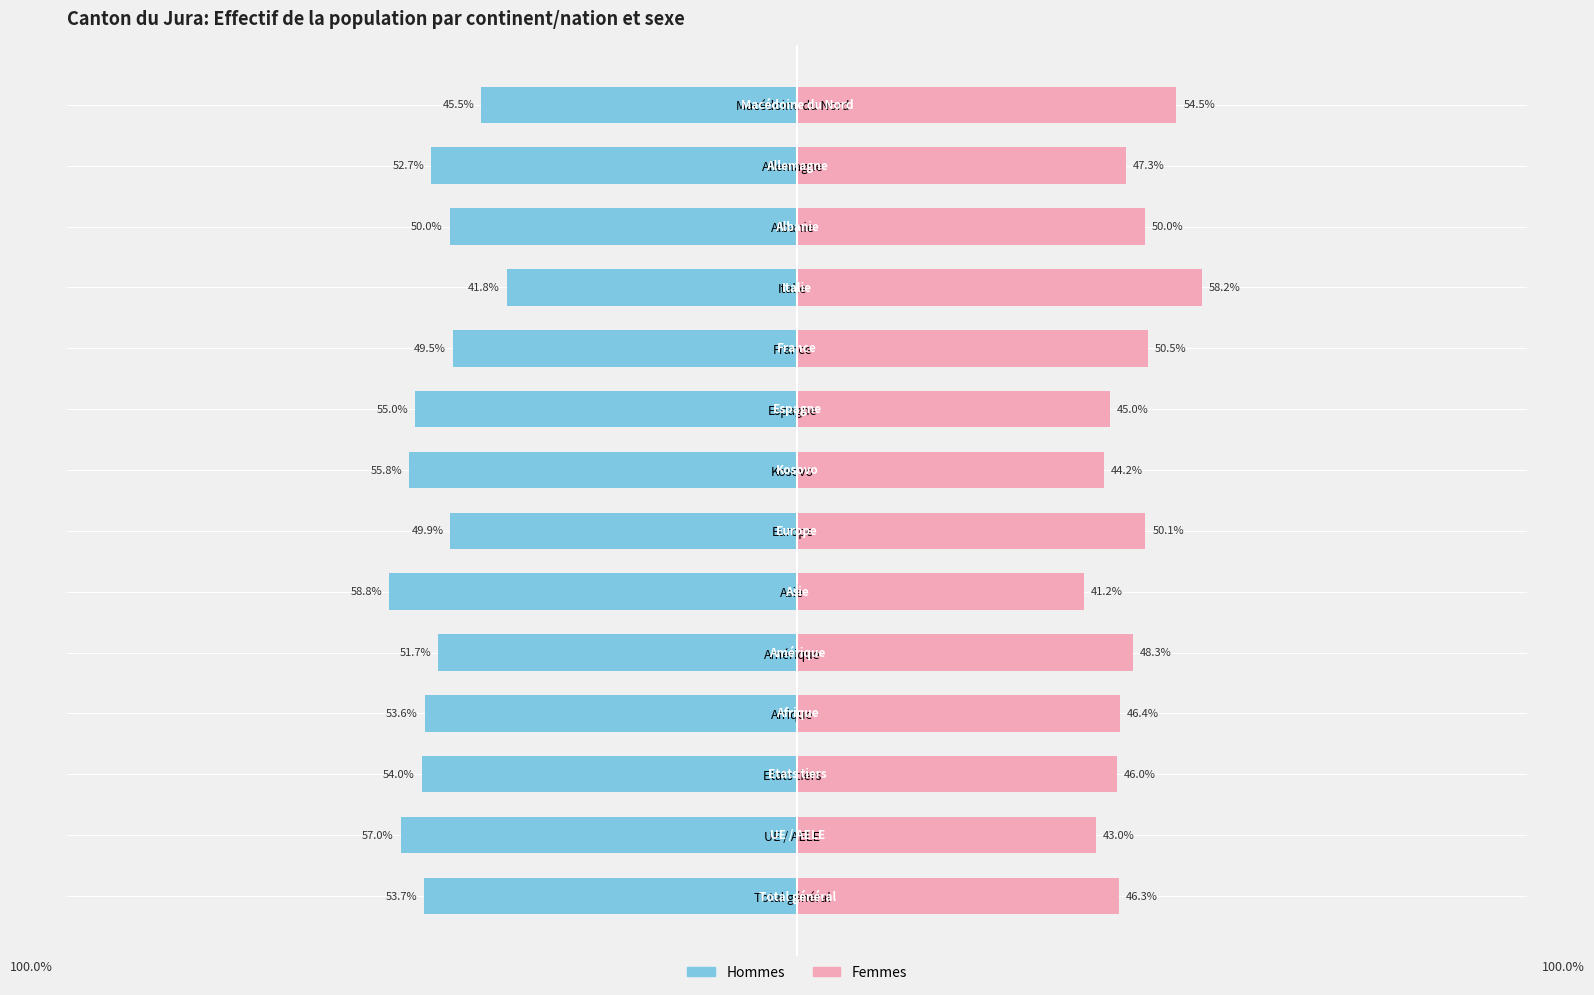

What is the difference between the maximum and minimum values in the Hommes series?

17.0